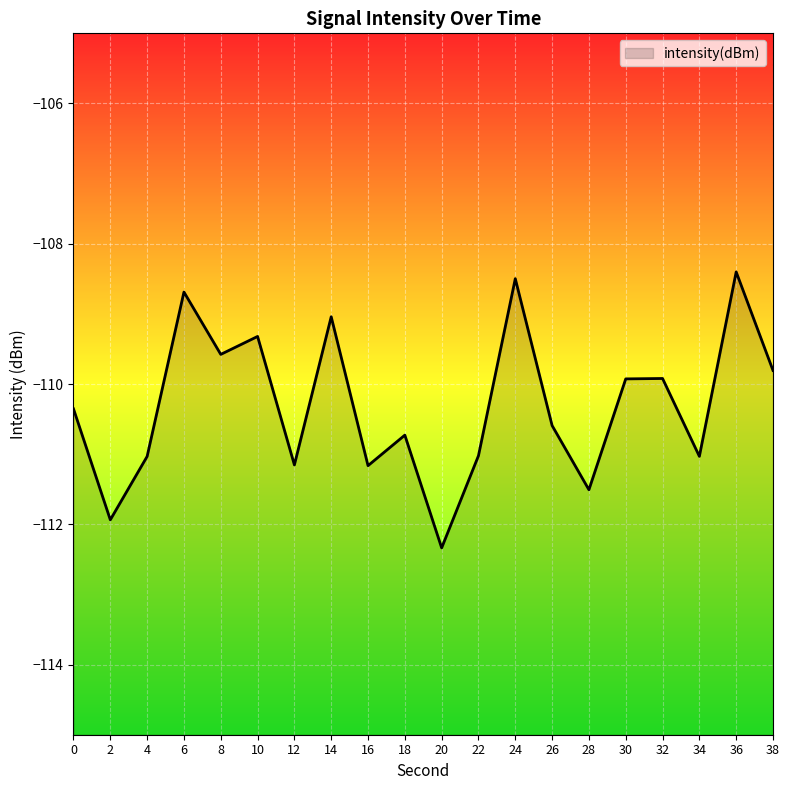

The value at 12 is -111.2. True or false?

True